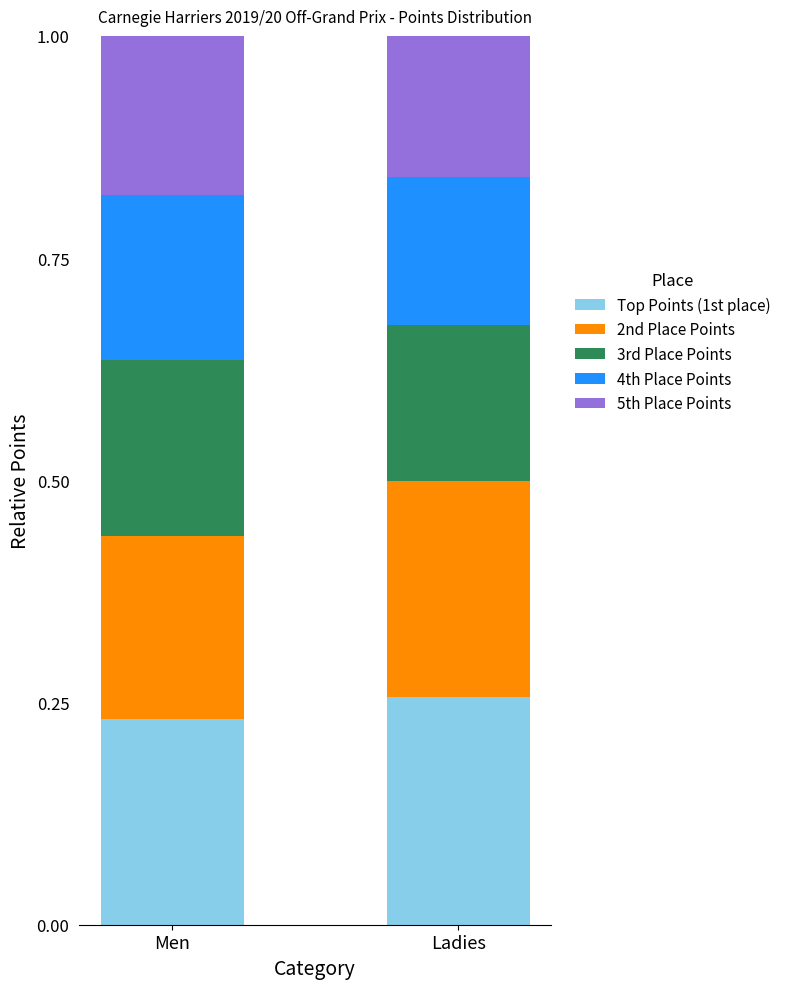

Which category has the lowest value in the Top Points (1st place) series?

Men